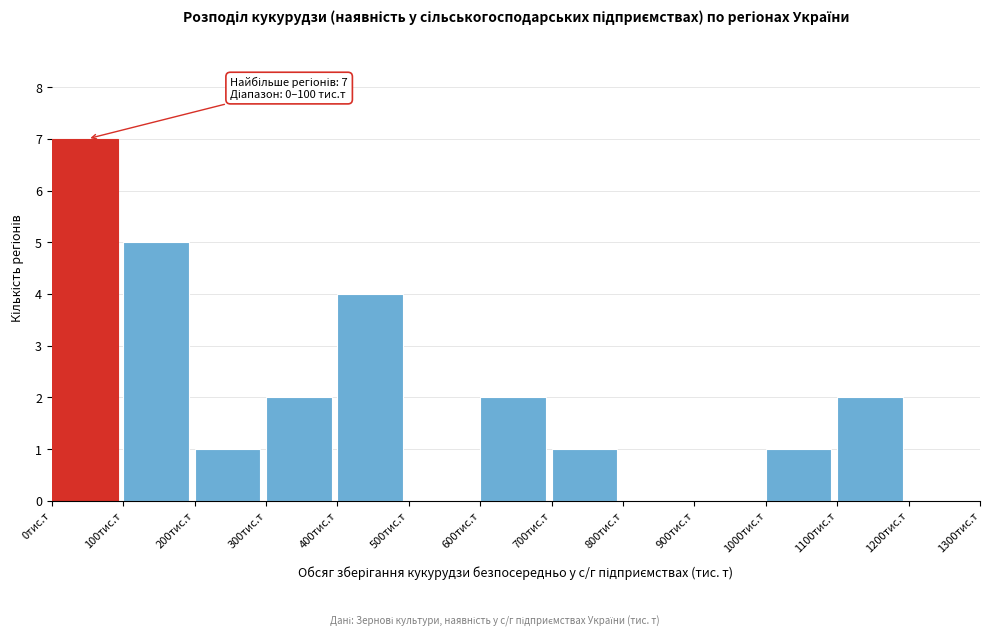

Which range on the x-axis has the tallest bar?

0 to 100